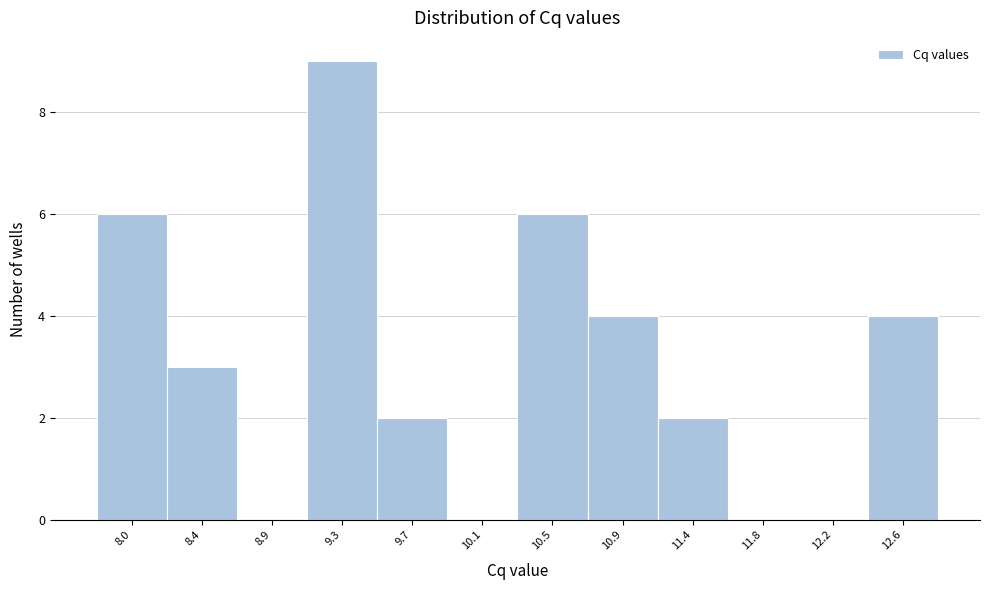

Reading left to right, what are all the values shown in this chart?

8.0=6	8.4=3	8.9=0	9.3=9	9.7=2	10.1=0	10.5=6	10.9=4	11.4=2	11.8=0	12.2=0	12.6=4